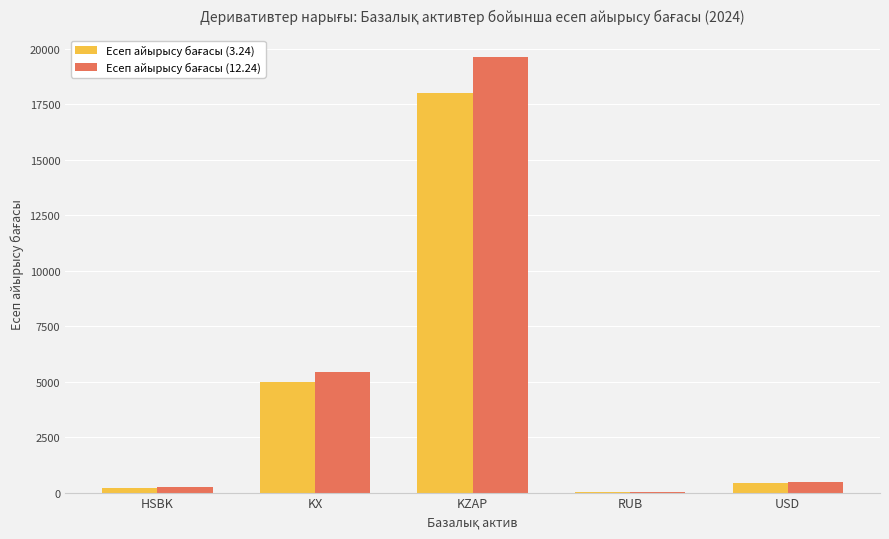

At which category is the sum across all series the highest?

KZAP